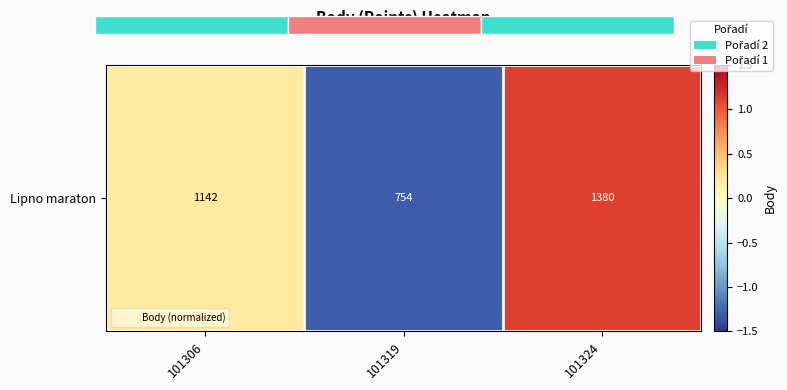

Reading left to right, what are all the values shown in this chart?

101306=0.2	101319=-1.3	101324=1.1